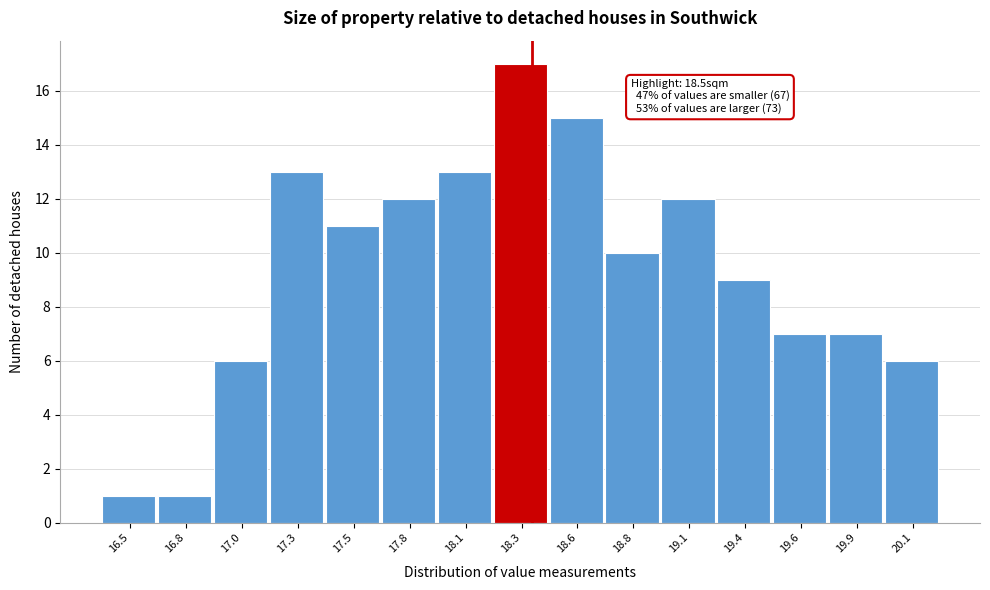

Reading left to right, what are all the values shown in this chart?

16.5=1	16.8=1	17.0=6	17.3=13	17.5=11	17.8=12	18.1=13	18.3=17	18.6=15	18.8=10	19.1=12	19.4=9	19.6=7	19.9=7	20.1=6